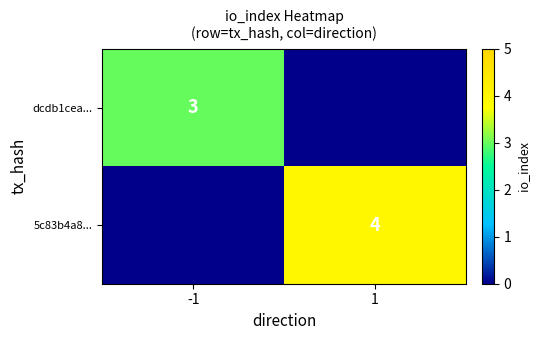

How many categories are shown in the chart?

2